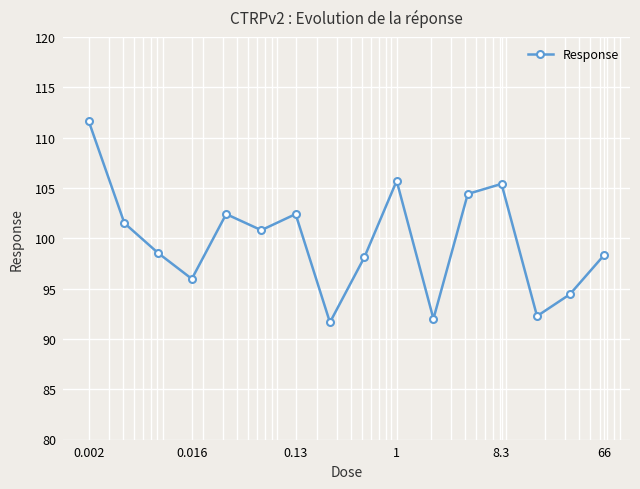

How many points are lower than both their immediate neighbors (excluding endpoints)?

5